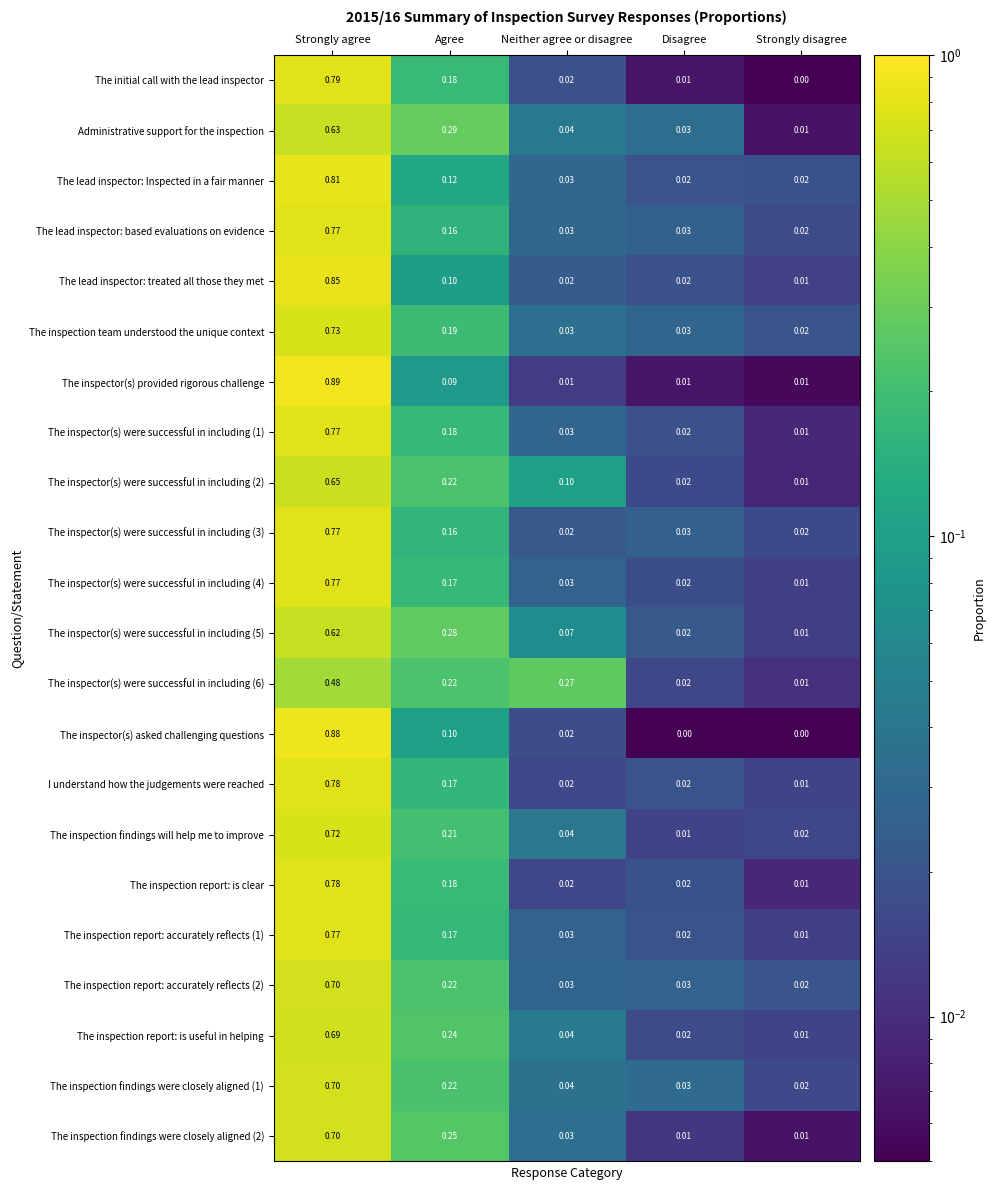

Between Strongly agree and Neither agree or disagree, which series saw the biggest shift?

The inspector(s) provided rigorous challenge